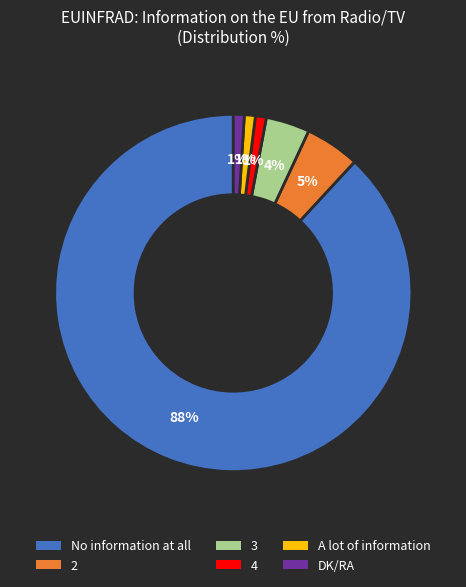

To the nearest percent, what is the combined percentage of 4 and A lot of information?

2%